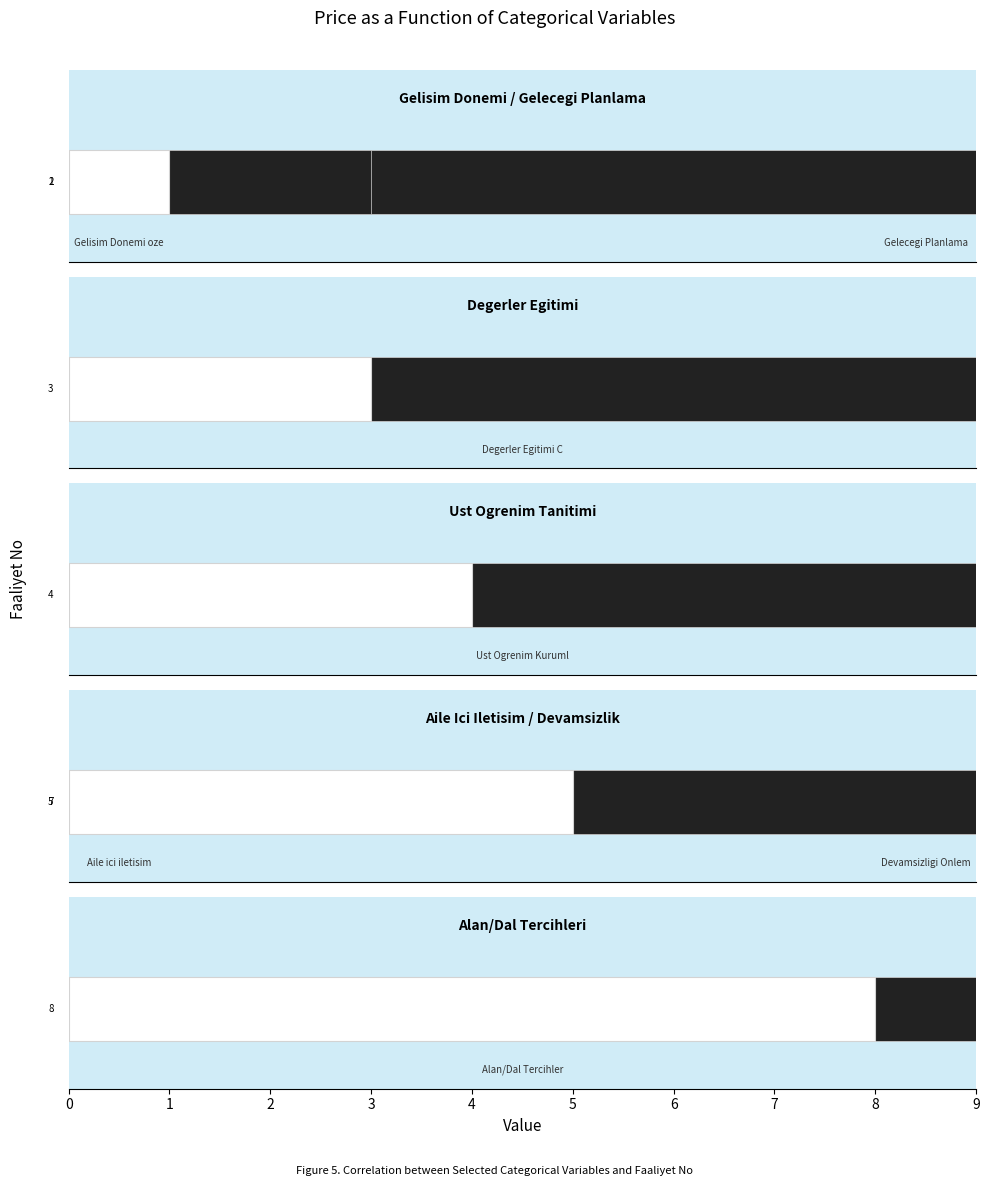

How many values are between 2 and 7?

5